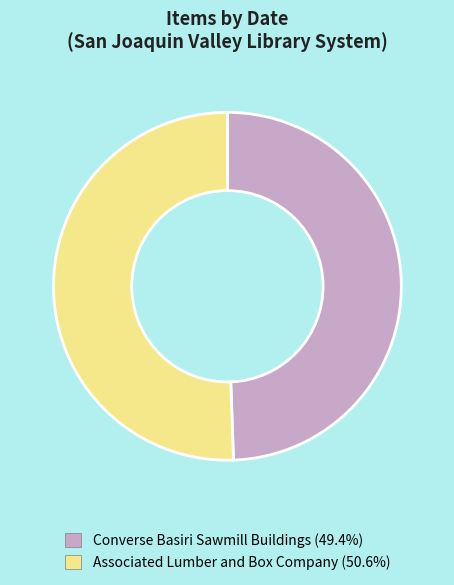

Does any single category account for the majority?

Yes